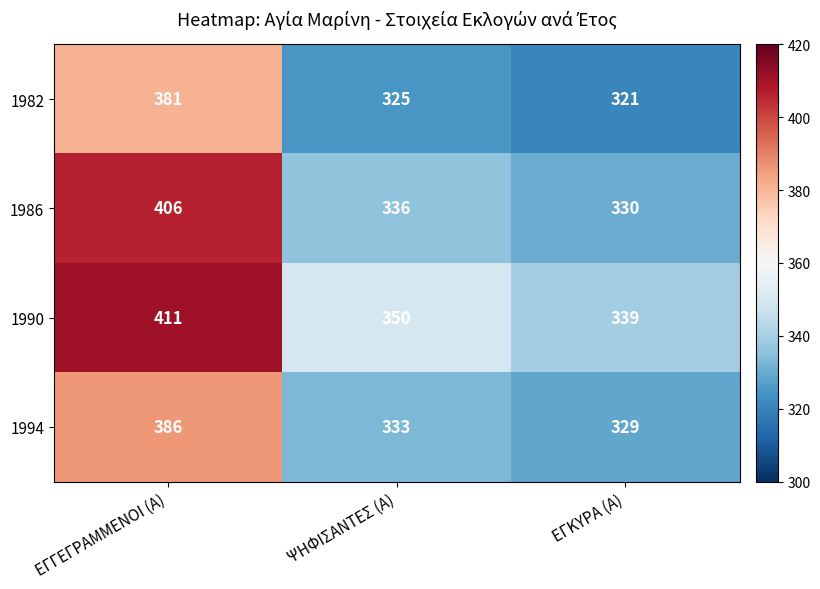

Between ΕΓΓΕΓΡΑΜΜΕΝΟΙ (Α) and ΨΗΦΙΣΑΝΤΕΣ (Α), which series saw the biggest shift?

1986